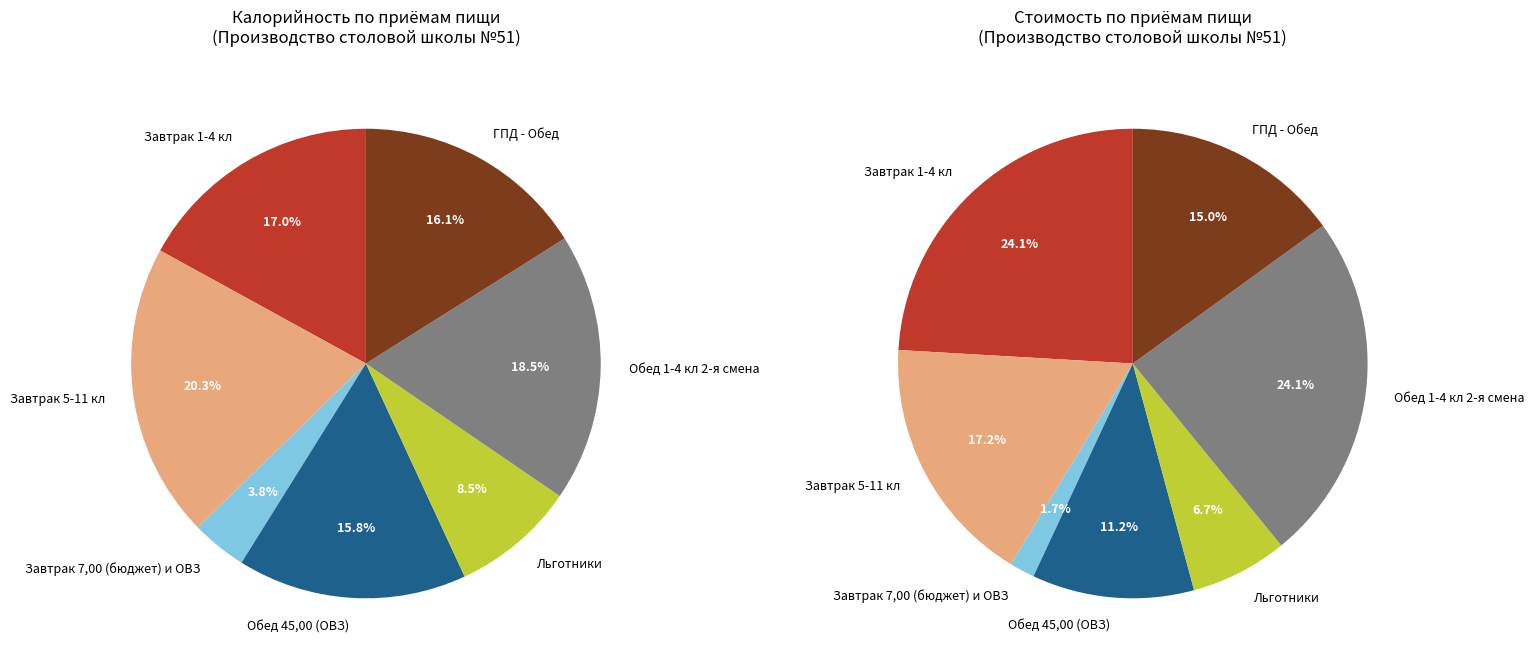

Count the number of slices in the pie.

7